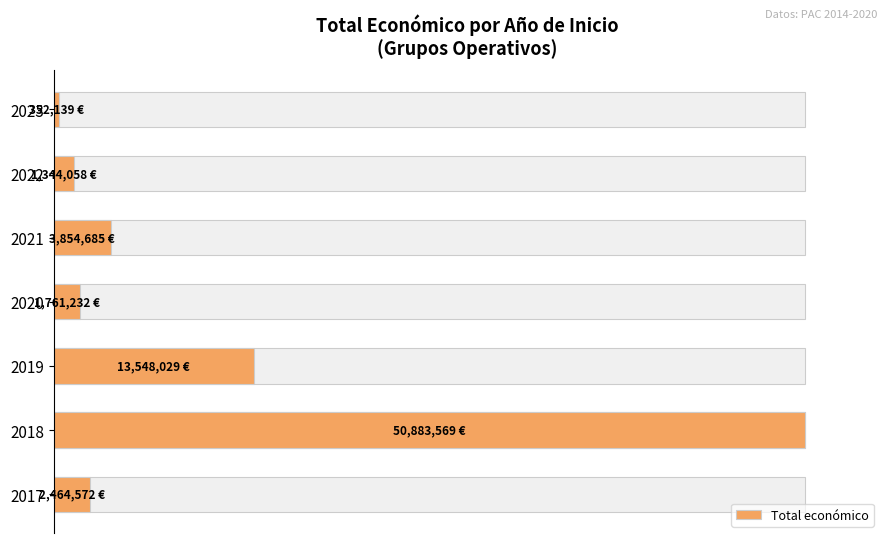

True or false: the data shows 5.5 at 2020.

False